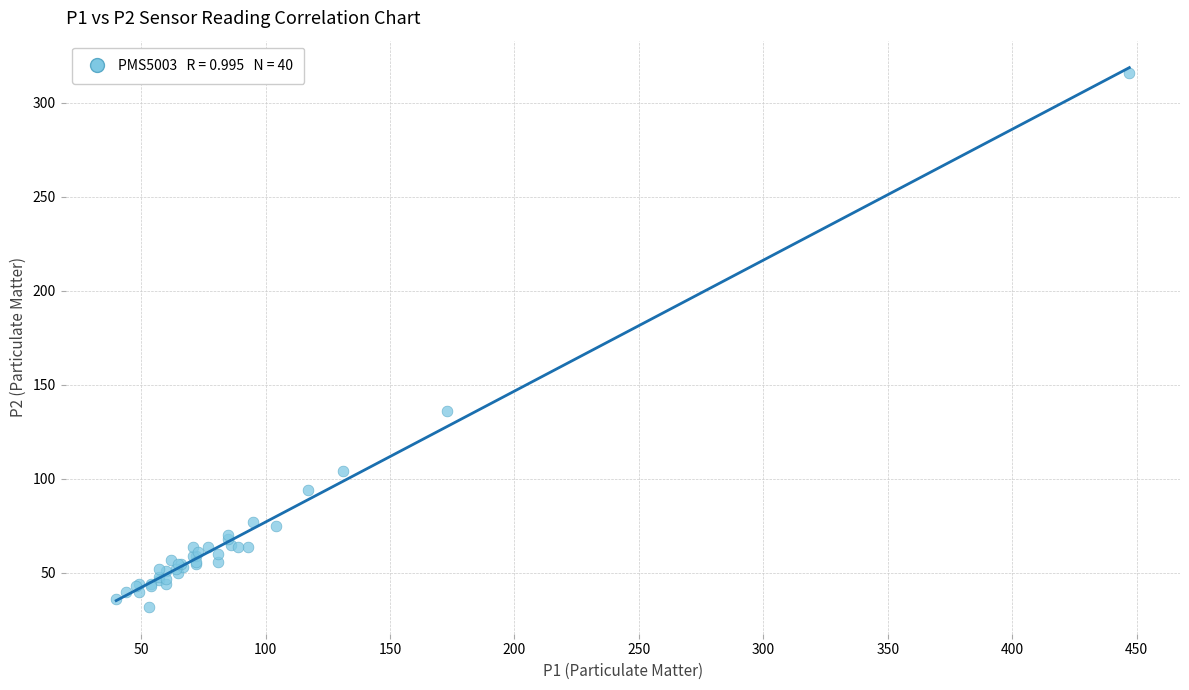

What Y value in the scatter plot is closest to 174?

136